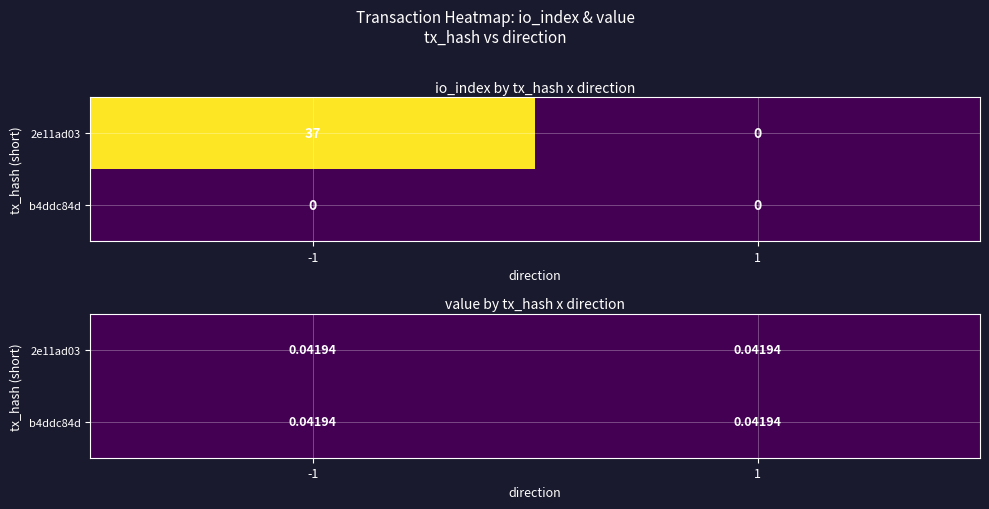

Which category has the highest value in the 2e11ad03154611fc1d09f0ab5648bd167c5df61 series?

-1